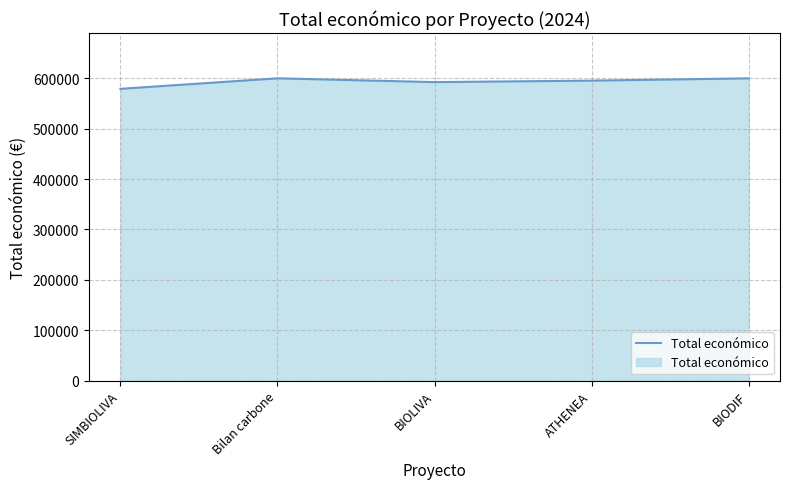

What is the difference between the second highest and minimum values?

20775